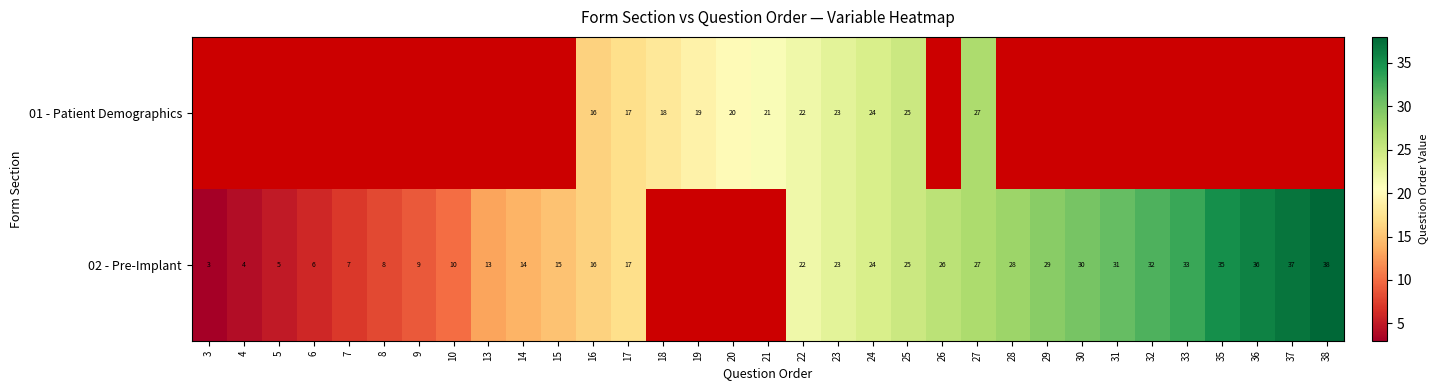

What is the total value across all series at 23?

46